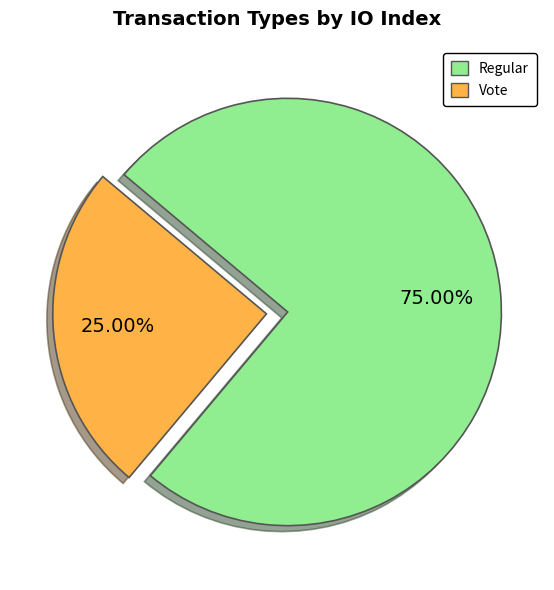

Is there a majority slice in this chart?

Yes